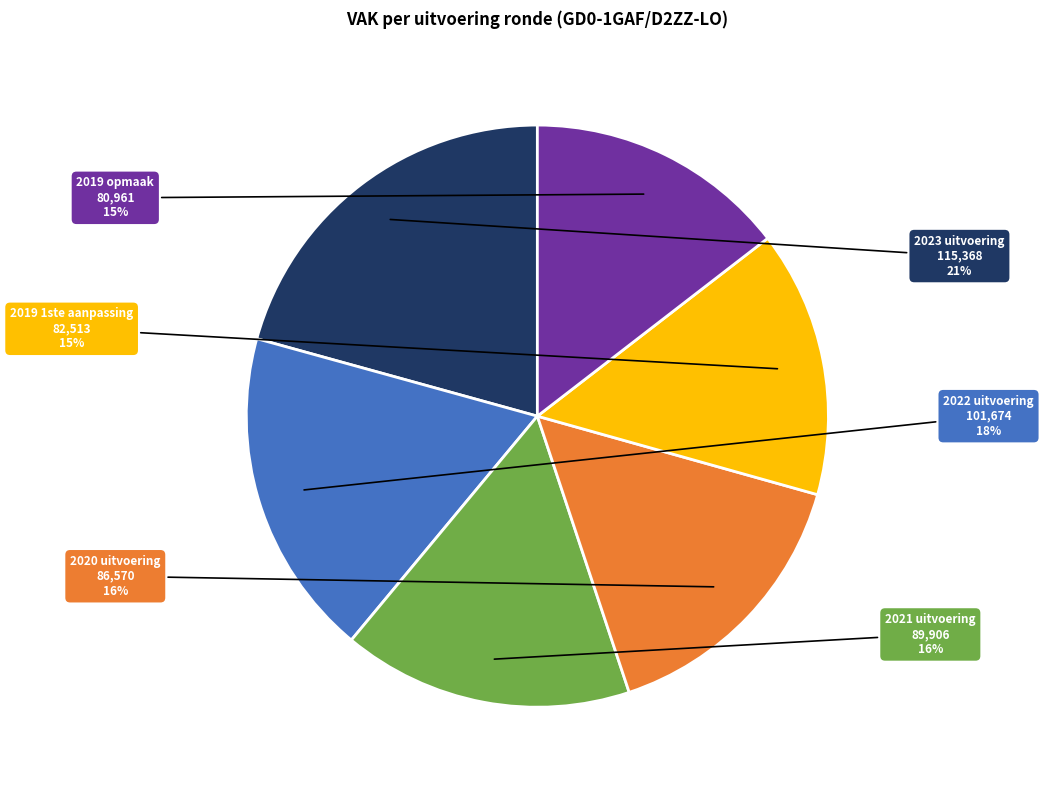

What percentage is the 2020 uitvoering slice, to the nearest percent?

16%